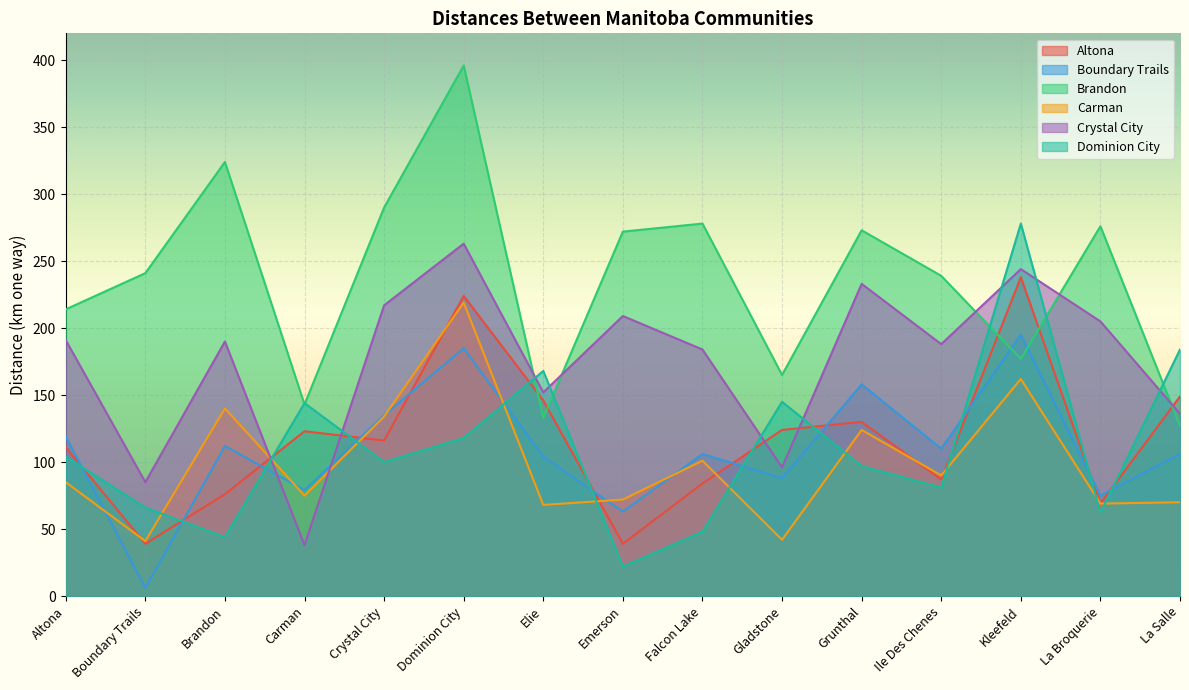

How many lines are shown in the chart?

6